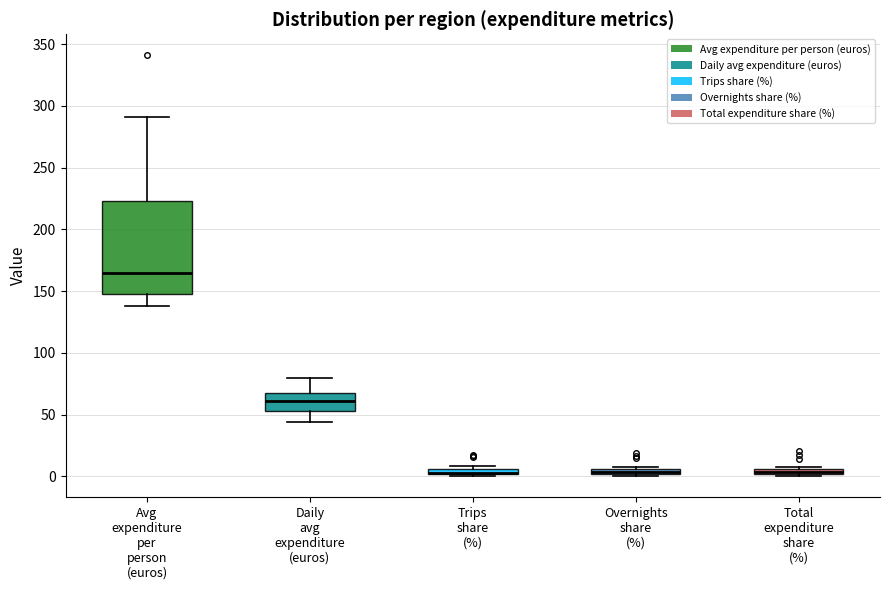

Which box is the tallest, from its lower edge to its upper edge?

Avg expenditure per person (euros)